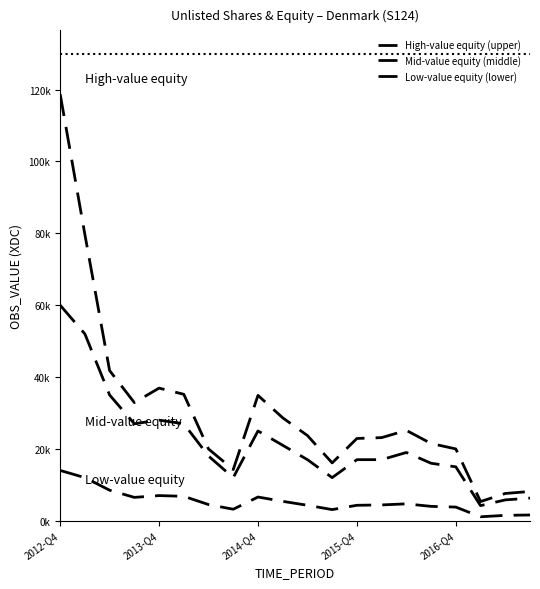

True or false: Mid-value equity (middle) and High-value equity (upper) cross at least once.

False